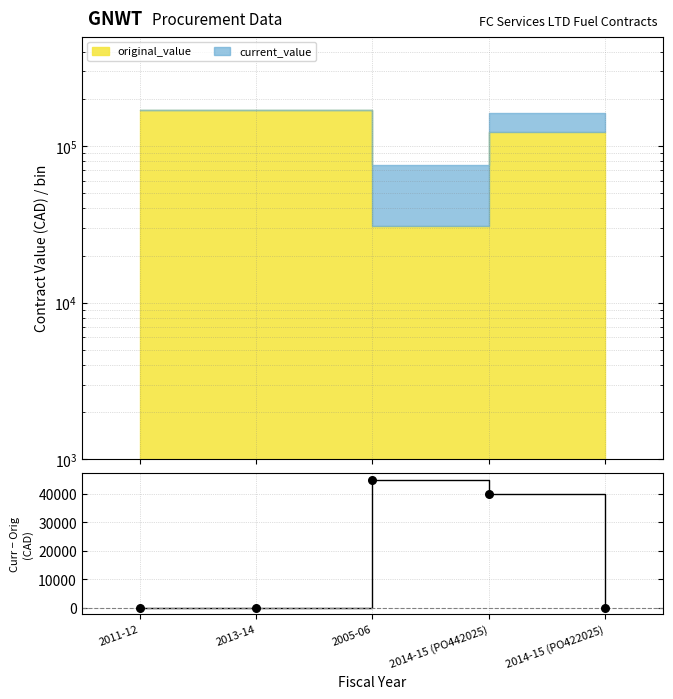

What is the change in value from 2005-06 to 2014-15 (PO422025)?

-45000